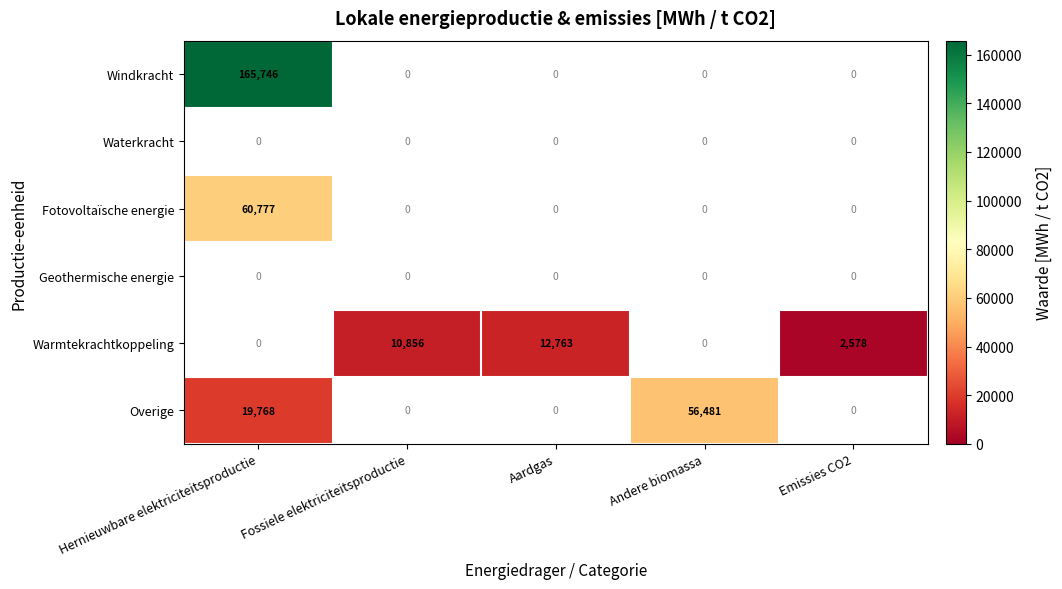

Is it true that Warmtekrachtkoppeling equals 16680 at Aardgas?

False